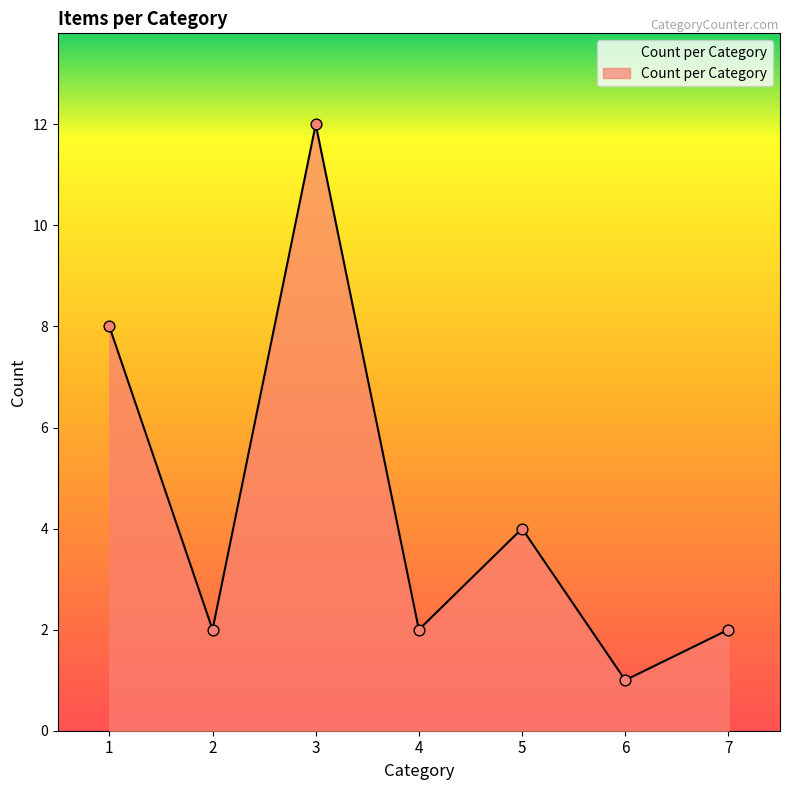

What is the ratio of the value at 3 to the value at 4?

6.0